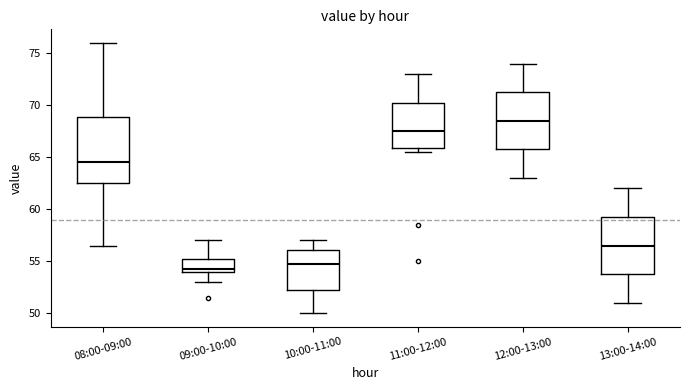

Where does the median line of the box for 09:00-10:00 sit on the y-axis? The values are not printed on the chart, so give them approximately, as read against the axis.

54.5